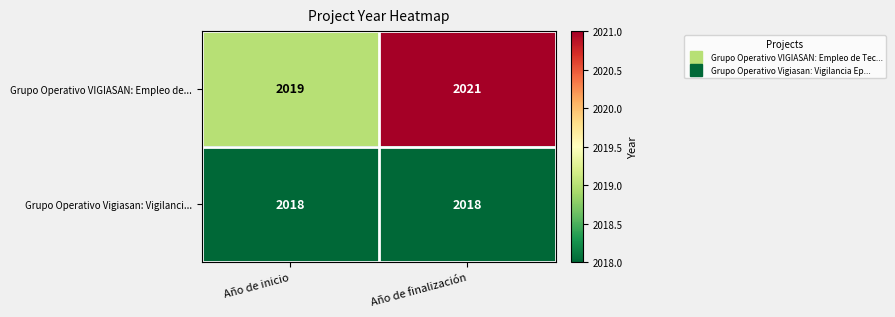

What is the average value of the Grupo Operativo Vigiasan: Vigilanci... series?

2018